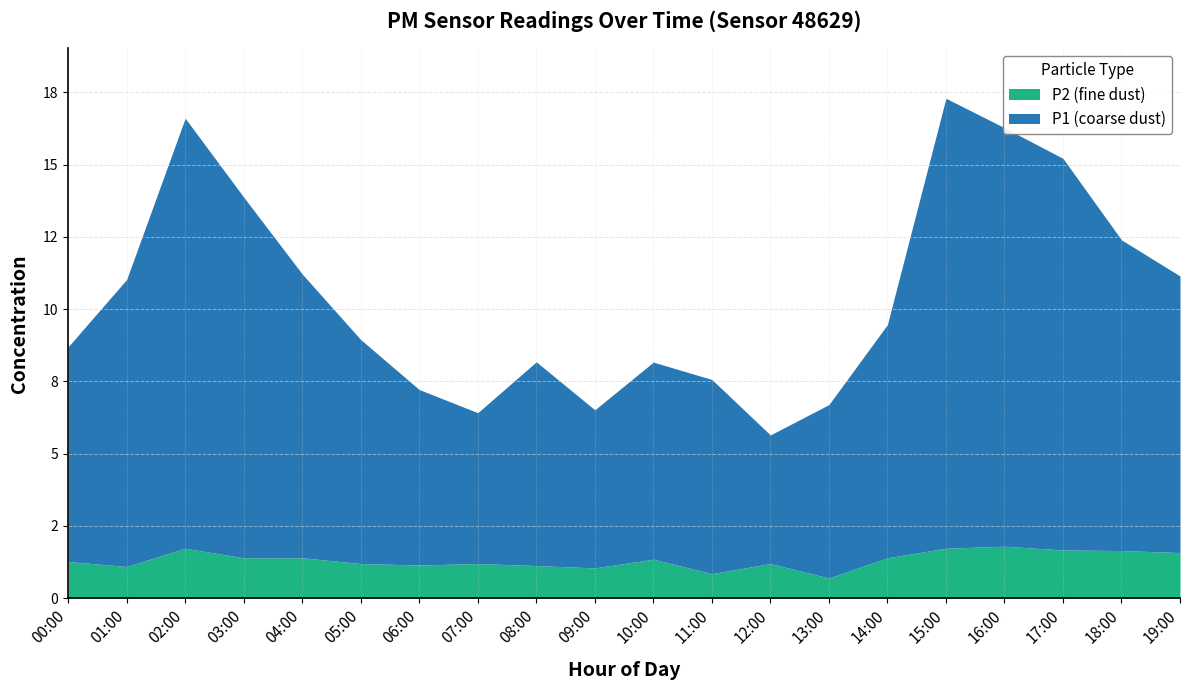

What is the highest value of the P1 series?

15.6